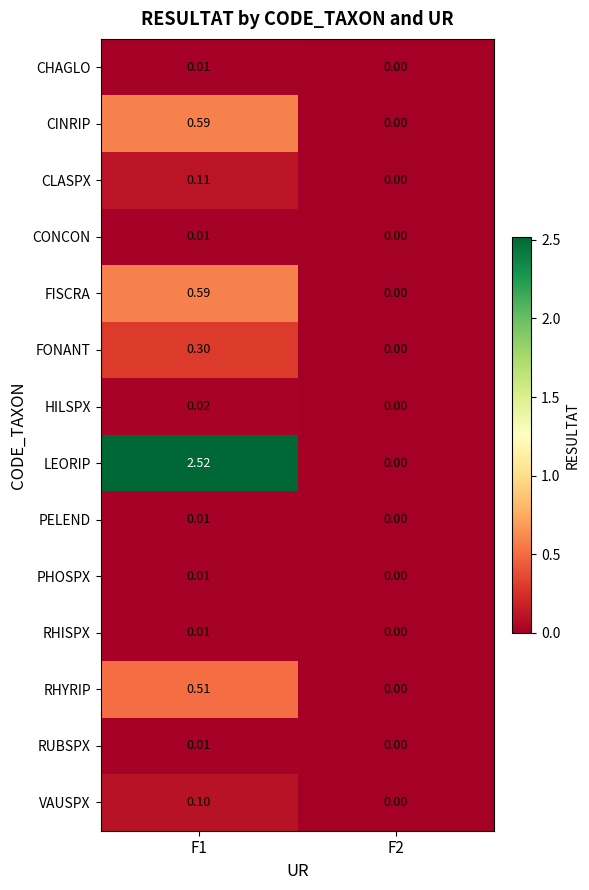

Which series has the largest total across all categories?

LEORIP